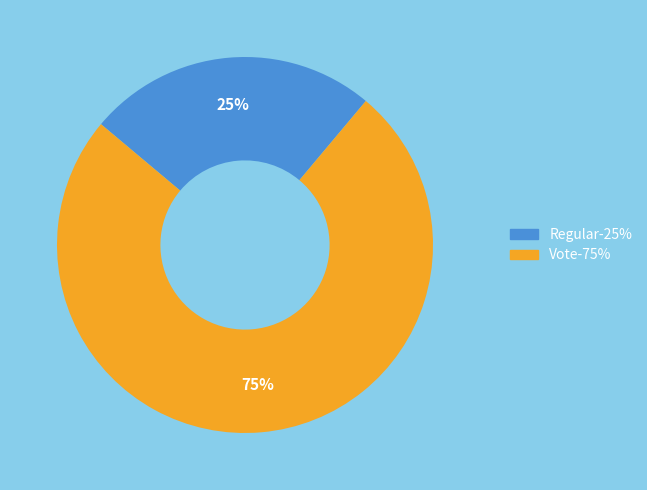

How many segments does this pie chart have?

2